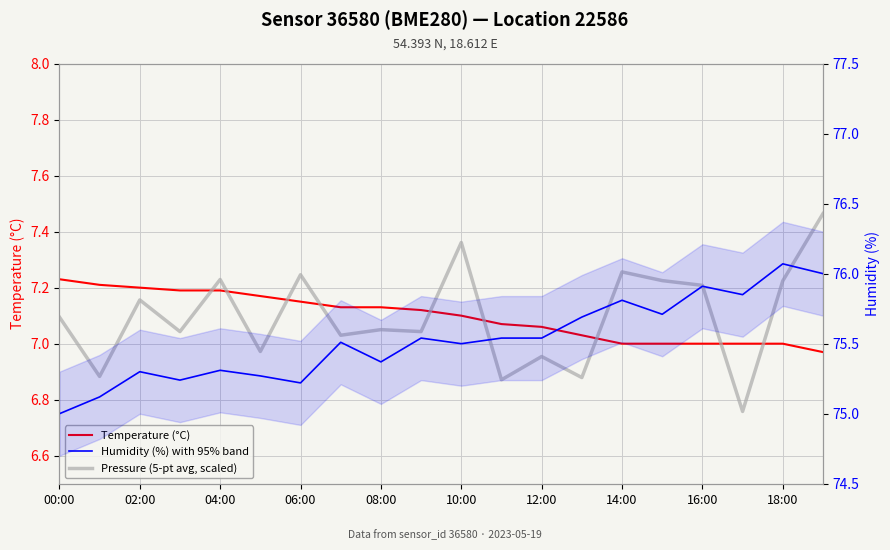

How many lines are shown in the chart?

3